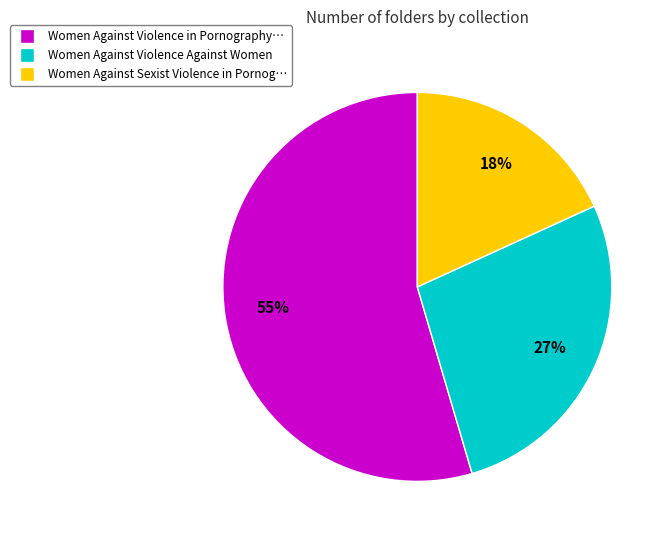

Is there any slice that represents more than half of the pie?

Yes